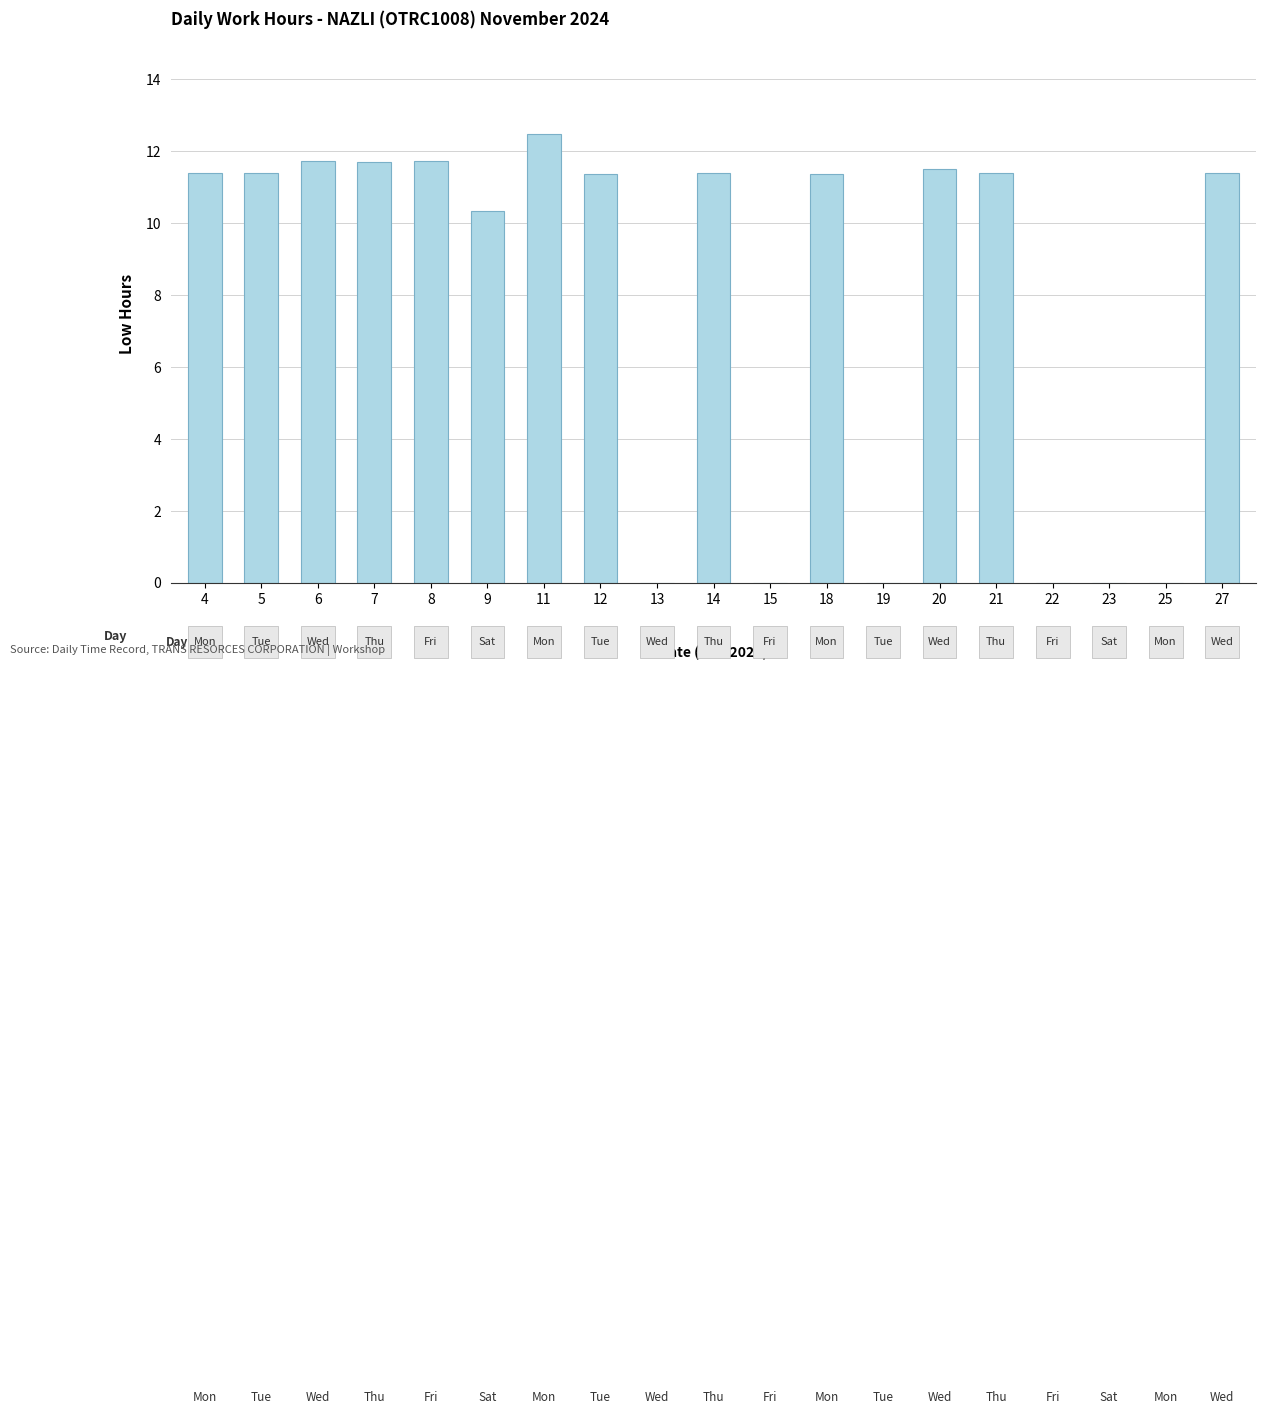

What is the sum of all values?

149.2